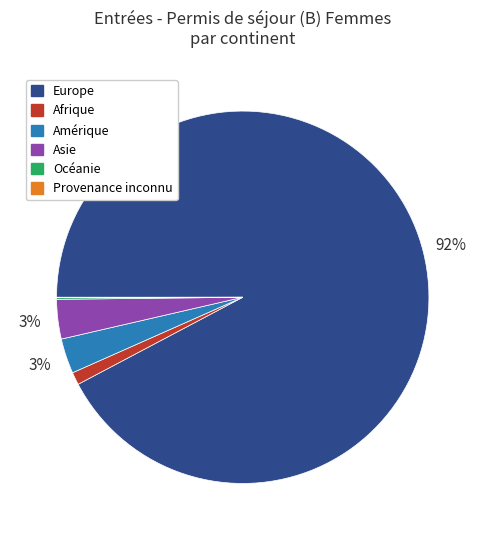

True or false: Asie accounts for 3% of the total.

True